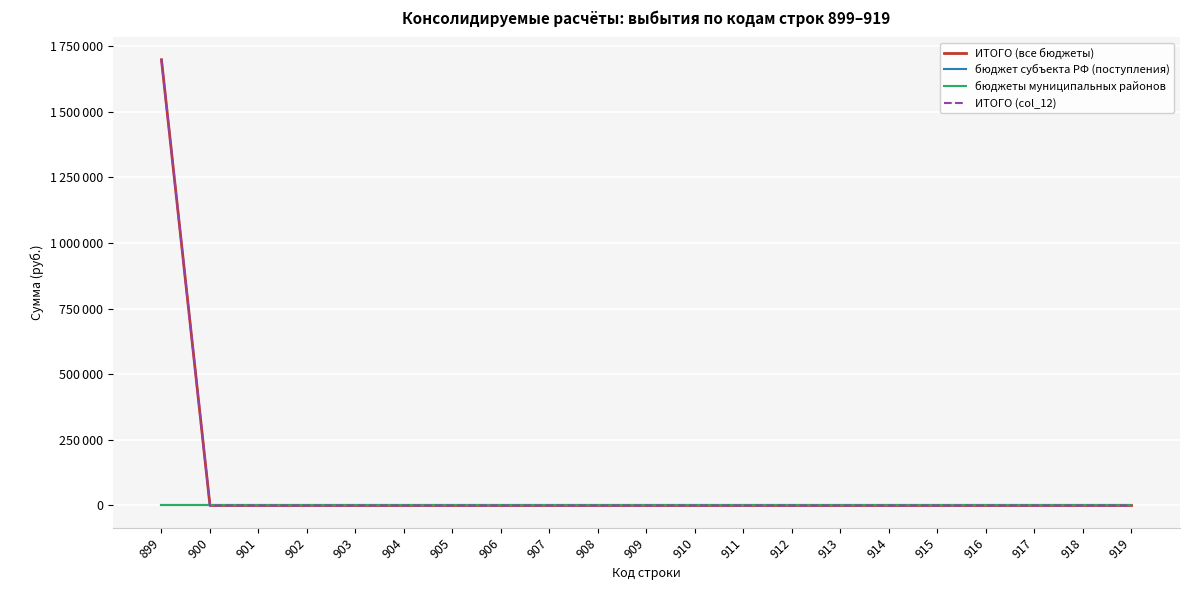

True or false: ИТОГО (все бюджеты) has more than 2 interior local peaks.

False